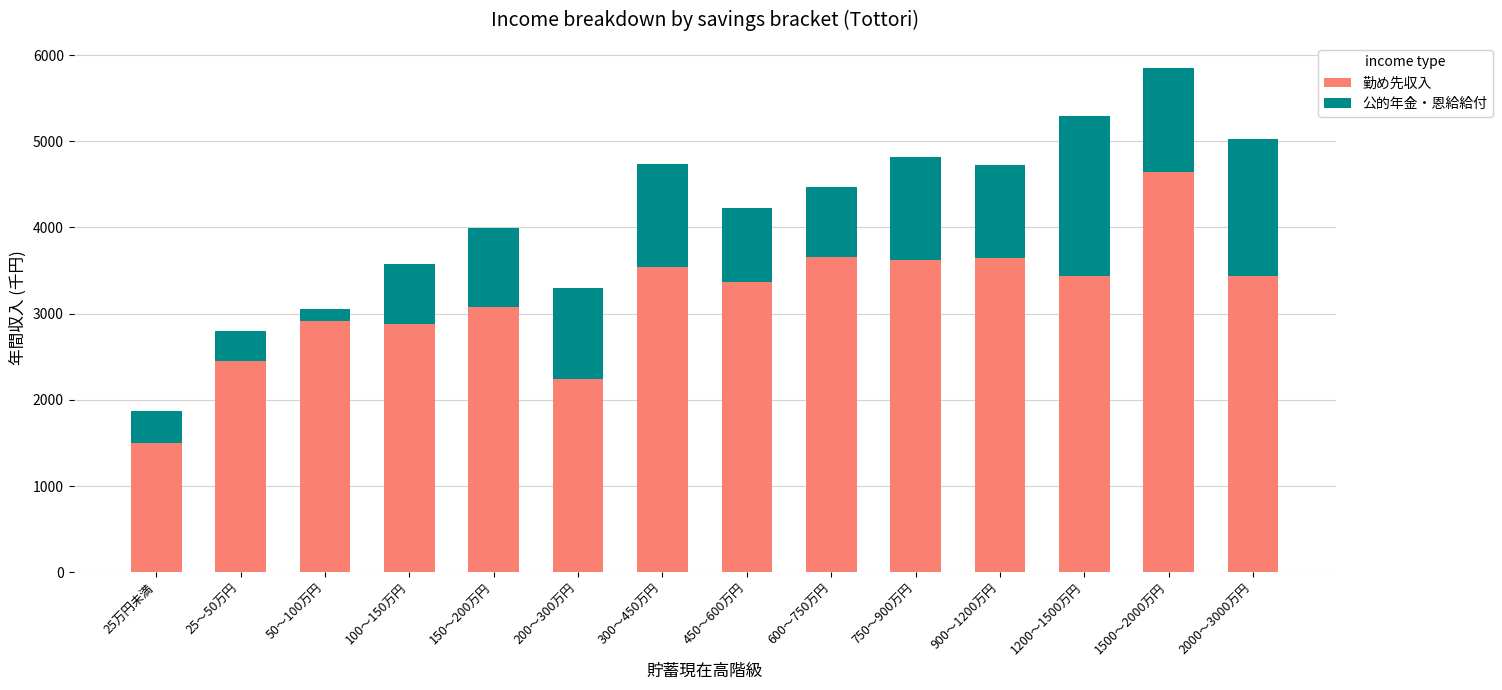

What is the sum of all 勤め先収入 values?

44416